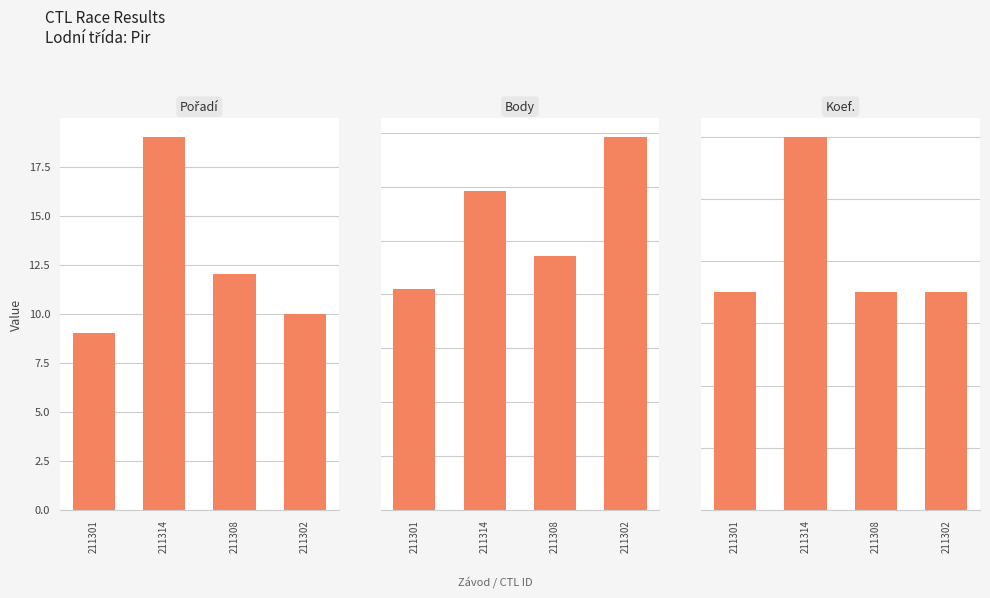

What is the total value across all series at 211301?

1043